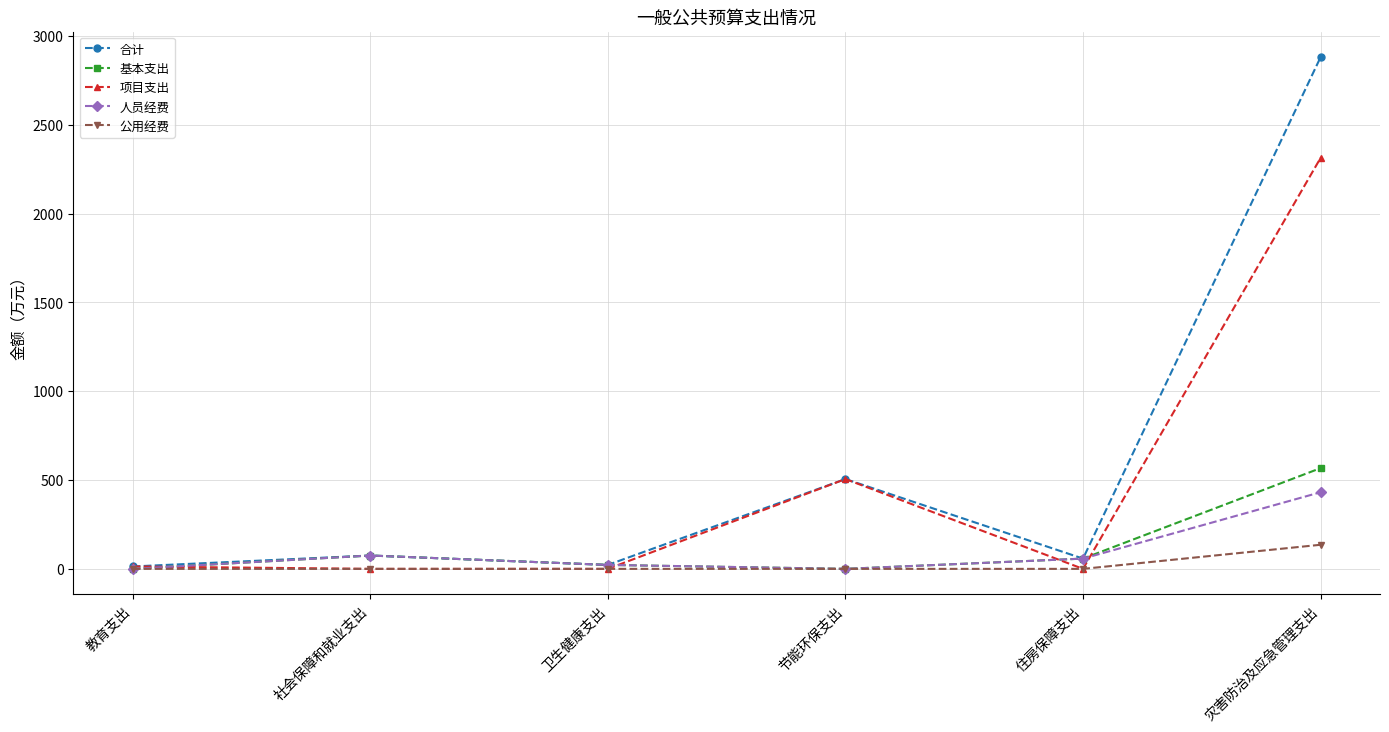

How many lines are shown in the chart?

5